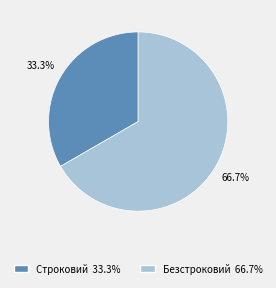

Combined, what portion of the pie is Безстроковий and Строковий?

100.0%